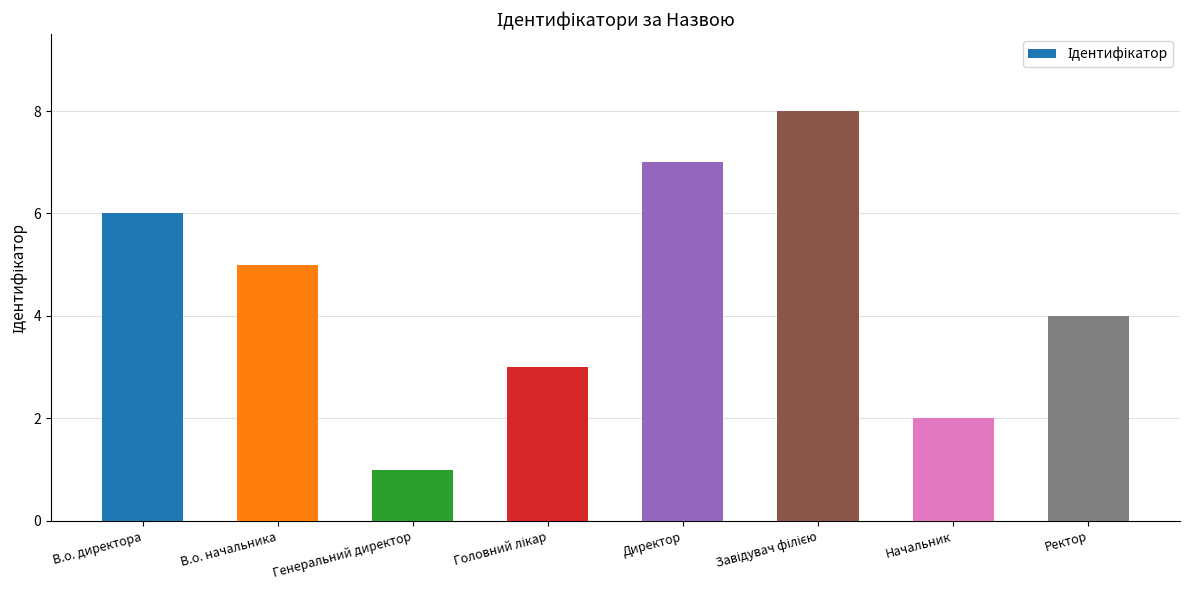

Are the bars horizontal?

No